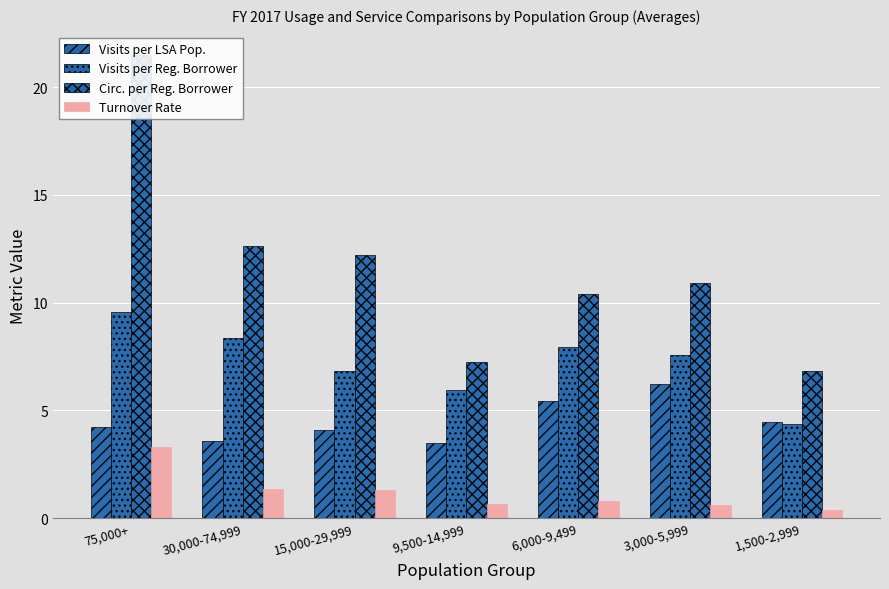

Which series has the largest range (max minus min)?

Circ. per Reg. Borrower